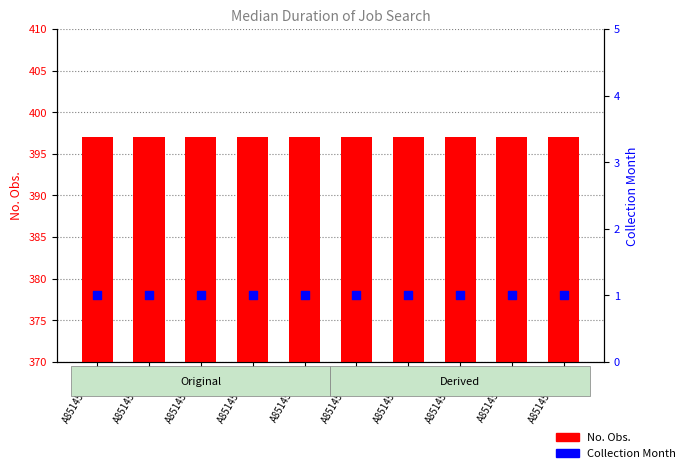

Is the value of Collection Month at A85145631K greater than the value of No. Obs. at A85145631K?

No